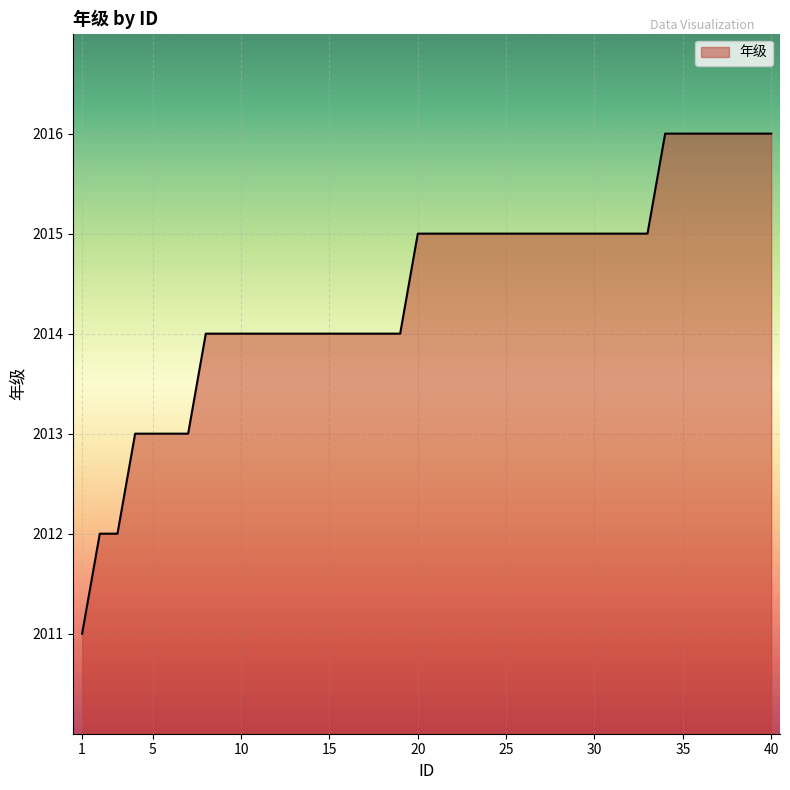

What is the smallest value displayed?

2011